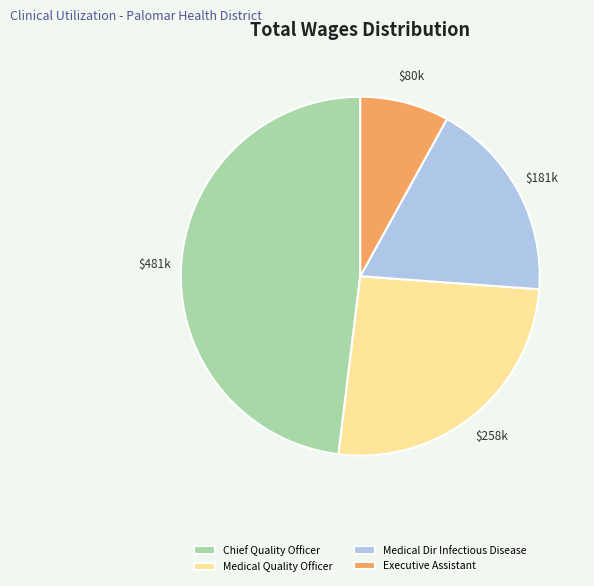

Which has a higher value, Medical Quality Officer or Chief Quality Officer?

Chief Quality Officer